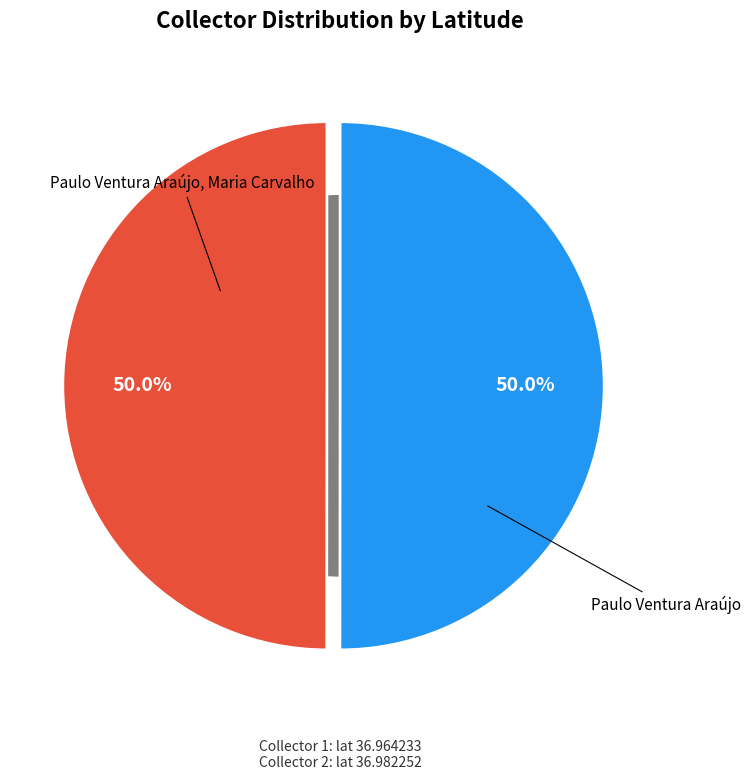

Do Paulo Ventura Araújo and Paulo Ventura Araújo, Maria Carvalho together represent more than half of the pie?

Yes